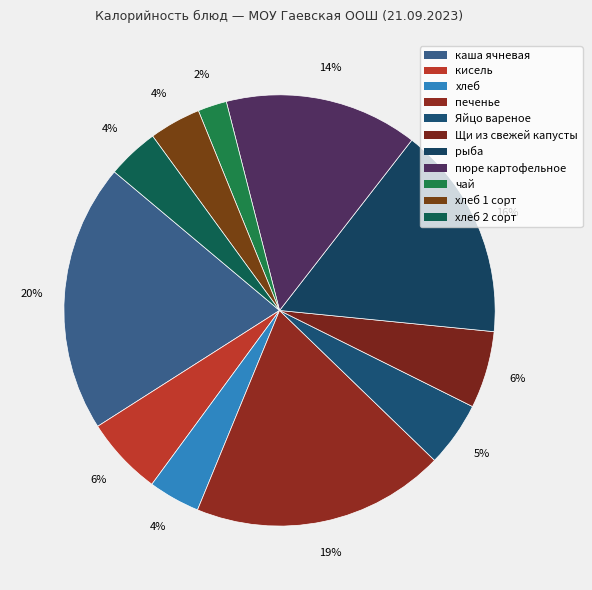

Count the number of slices in the pie.

11